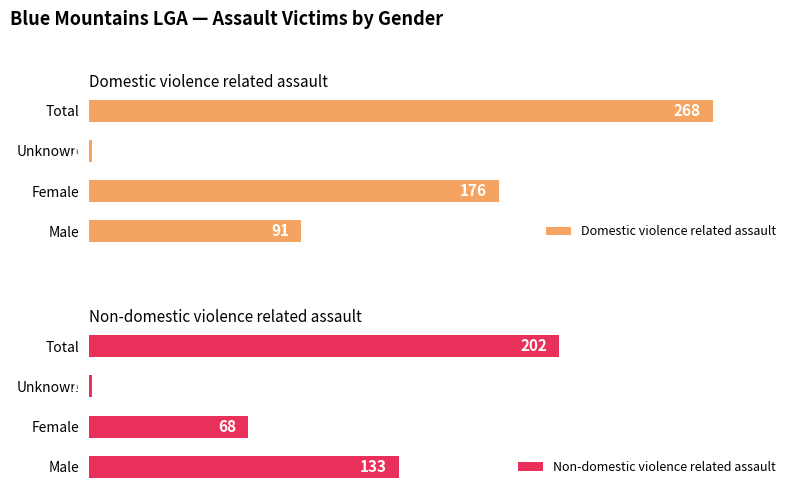

Which category has the lowest value in the Domestic violence related assault series?

Unknown